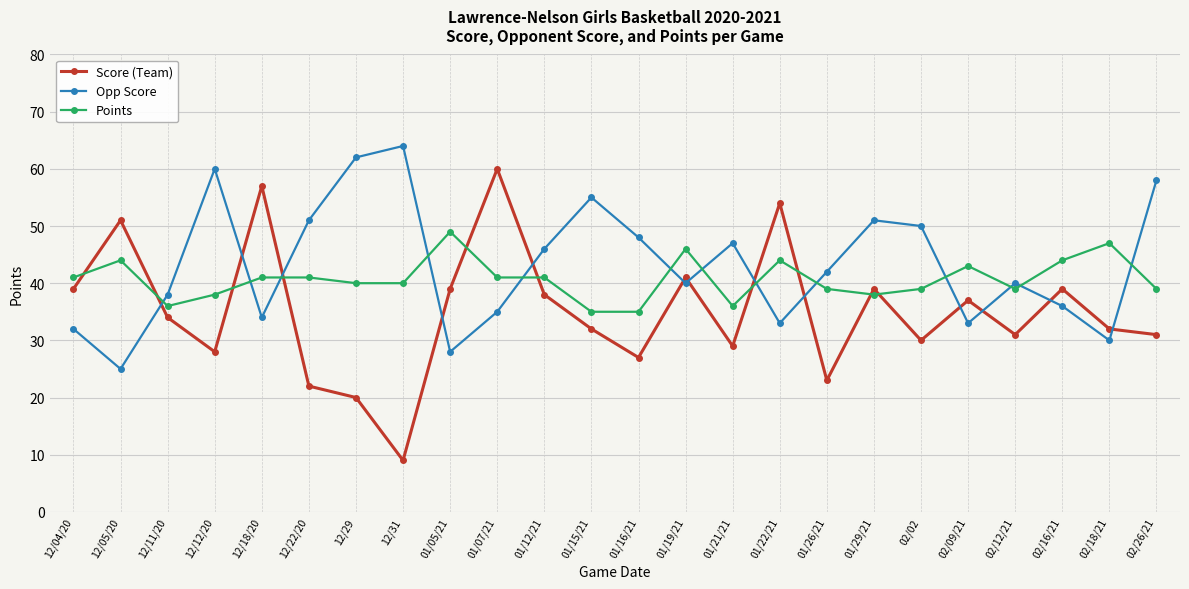

True or false: Opp Score has a value of 64 at 12/31.

True